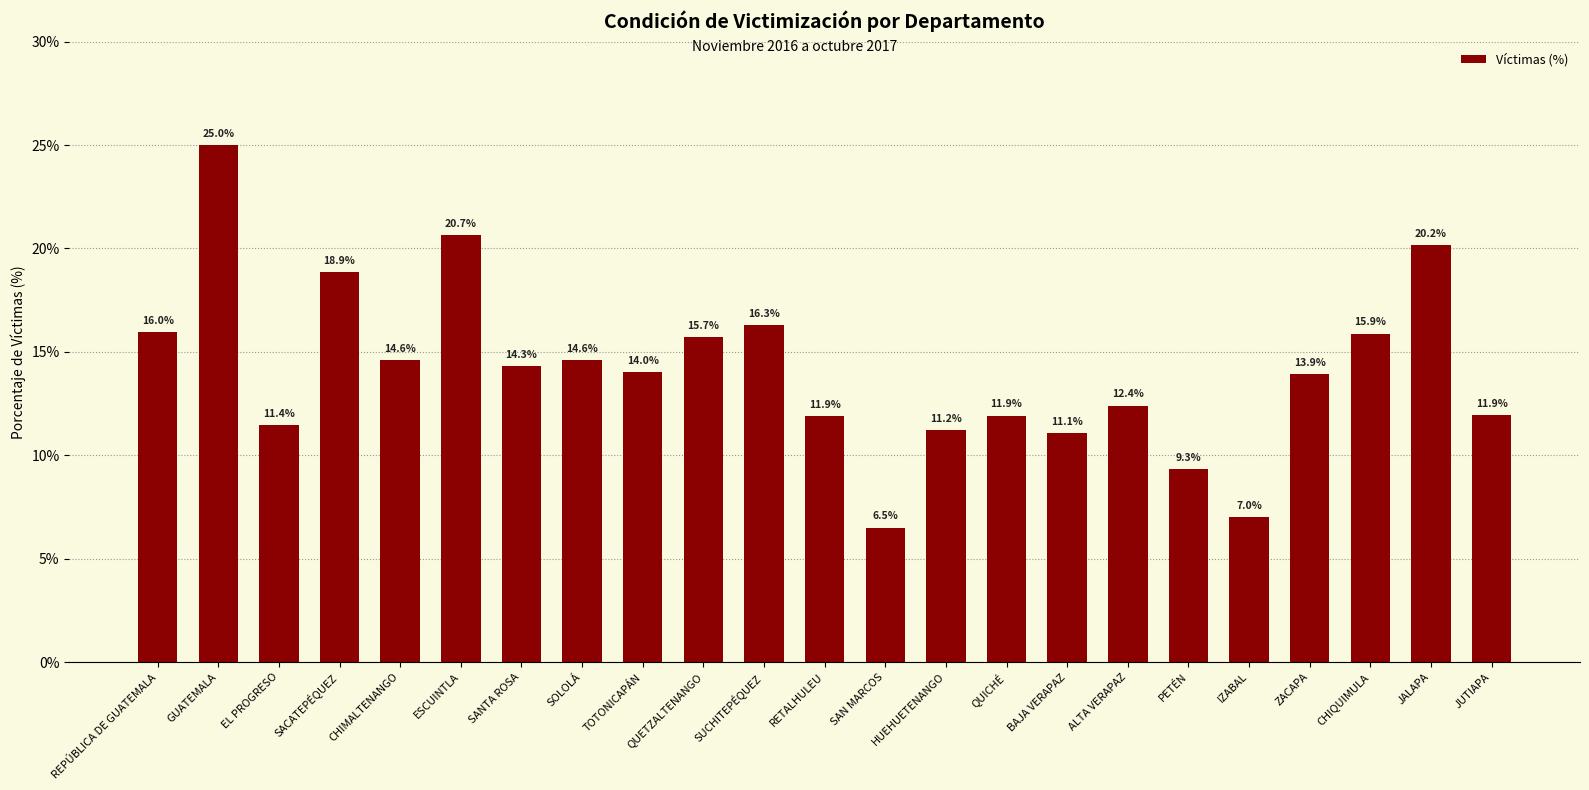

Where does the data first go above 14?

REPÚBLICA DE GUATEMALA